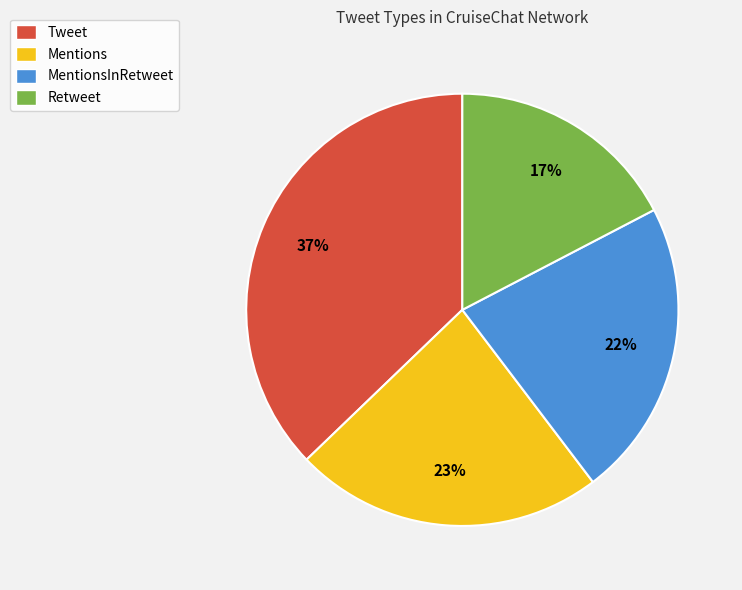

Does any single category account for the majority?

No